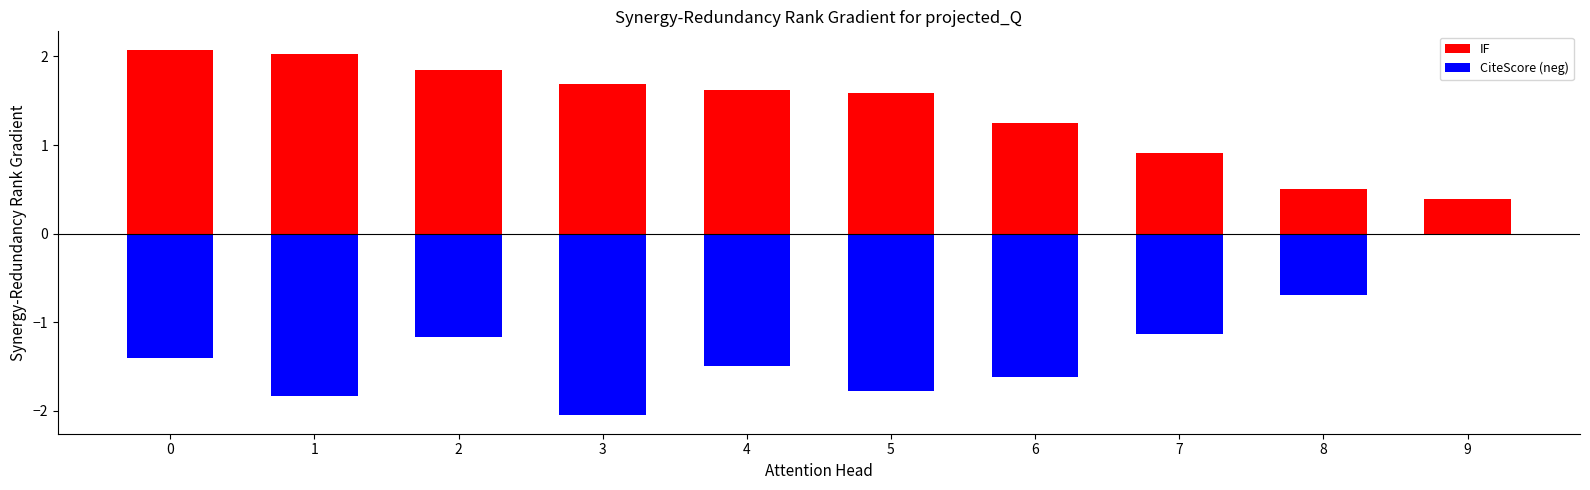

How many distinct data groups are displayed?

2